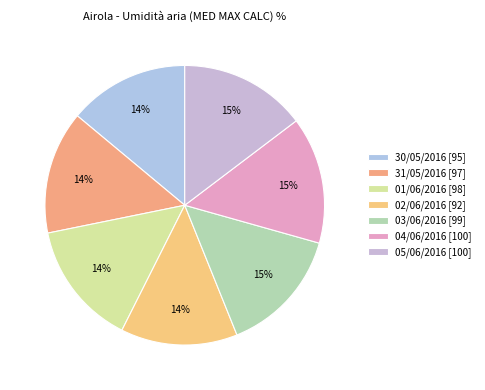

Is it true that 01/06/2016 is 14% of the pie?

True